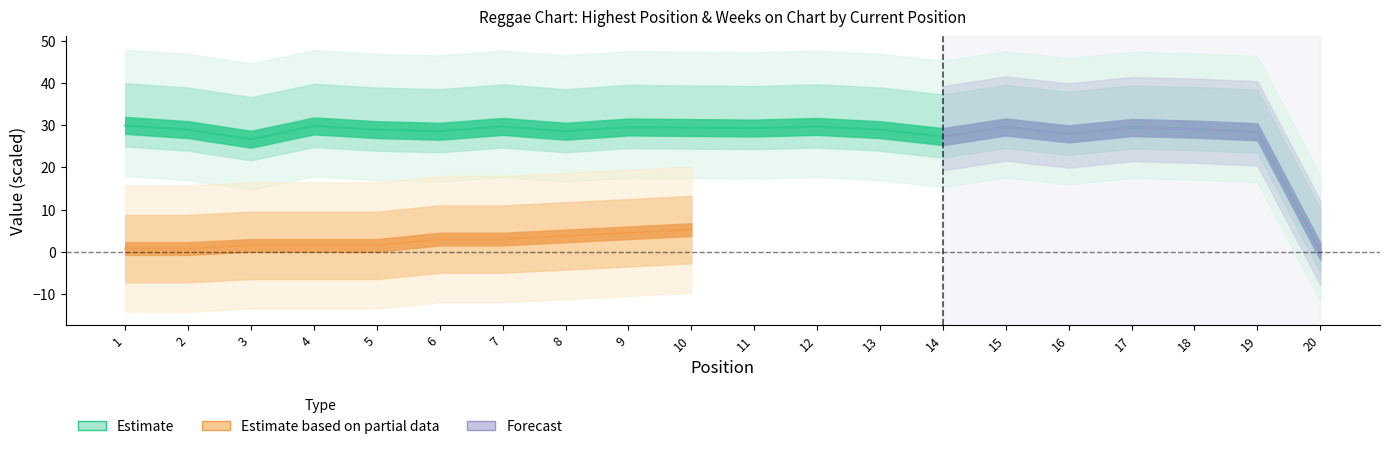

Rank the categories by value from highest to lowest.

1, 4, 7, 12, 9, 15, 10, 17, 11, 18, 2, 5, 13, 6, 8, 19, 16, 14, 3, 20